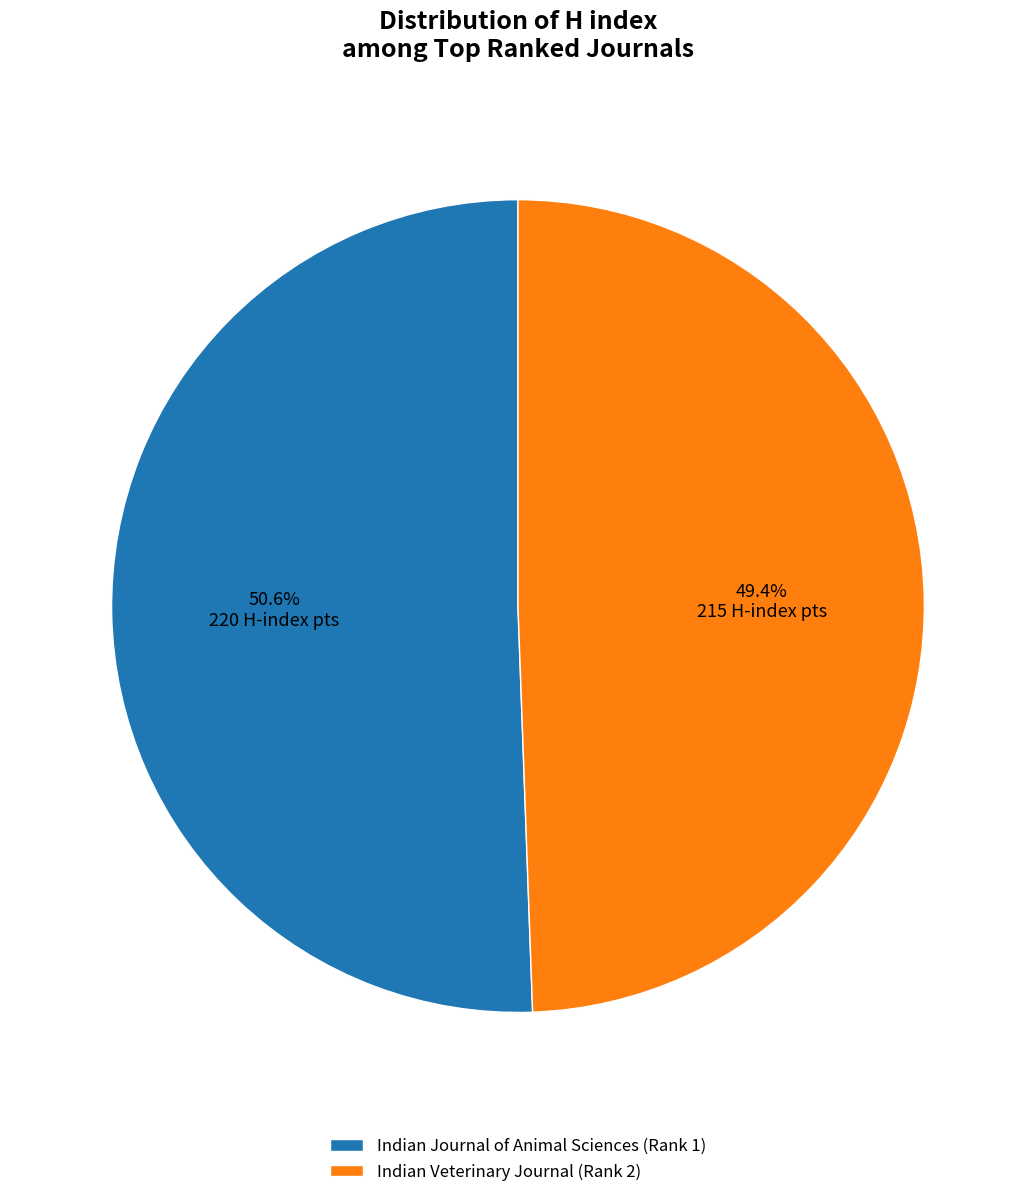

Rank the categories by value from highest to lowest.

Indian Journal of Animal Sciences (Rank 1), Indian Veterinary Journal (Rank 2)